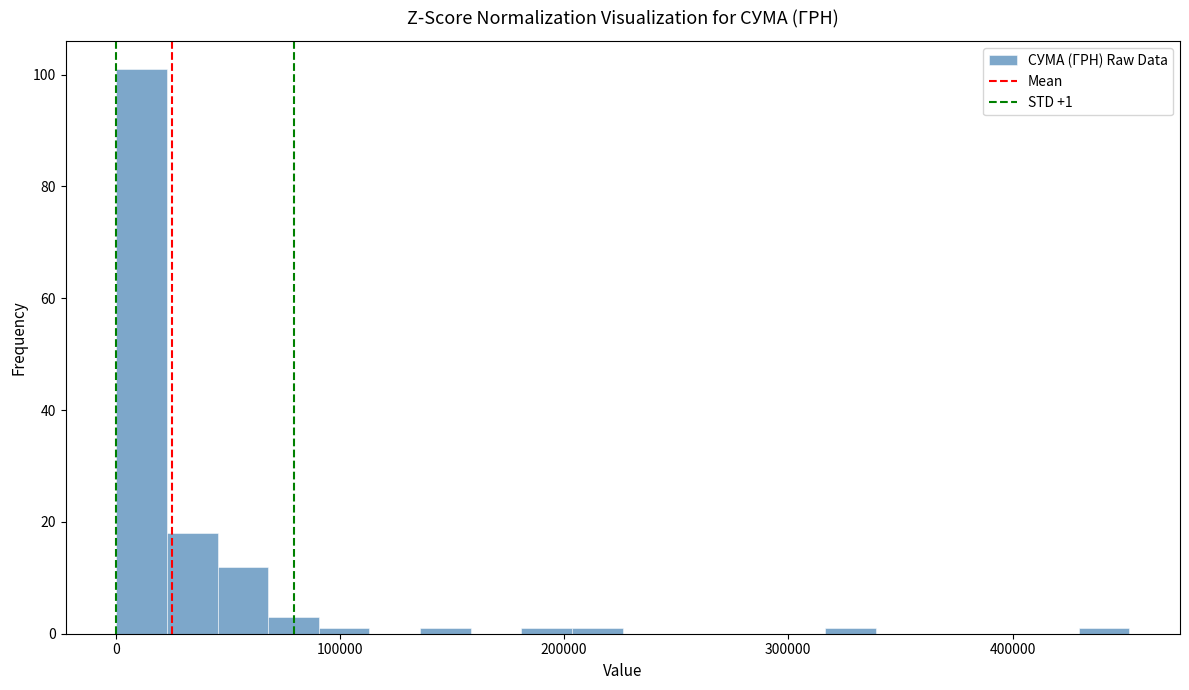

Read against the x-axis, roughly where is the centre of the tallest bar?

10000